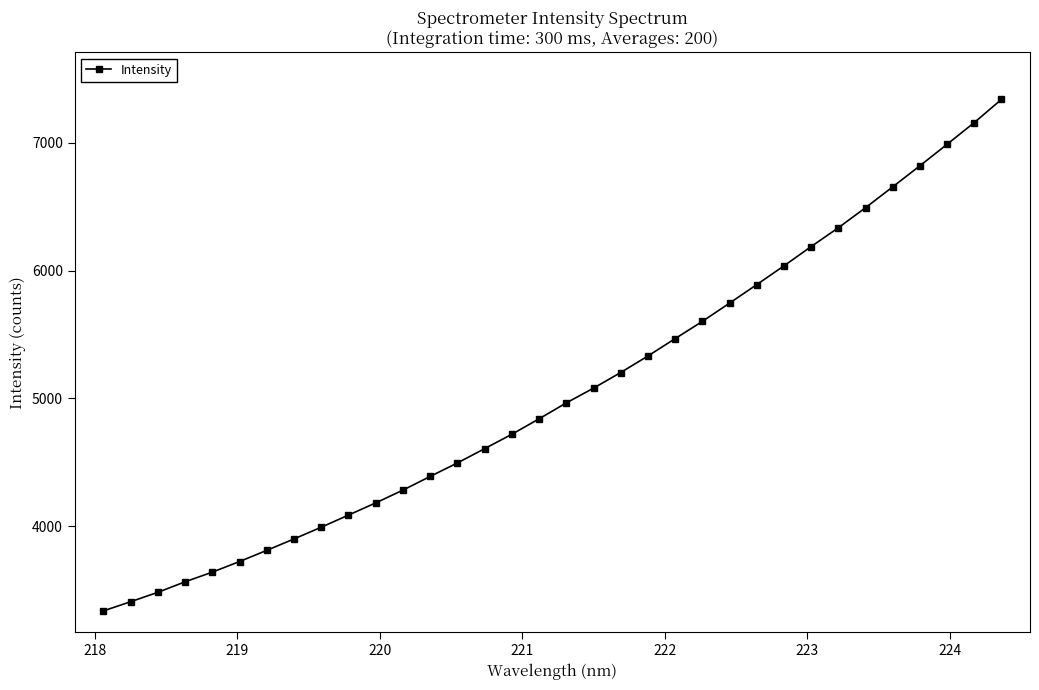

What is the value of the 10th point from the left?

4085.7